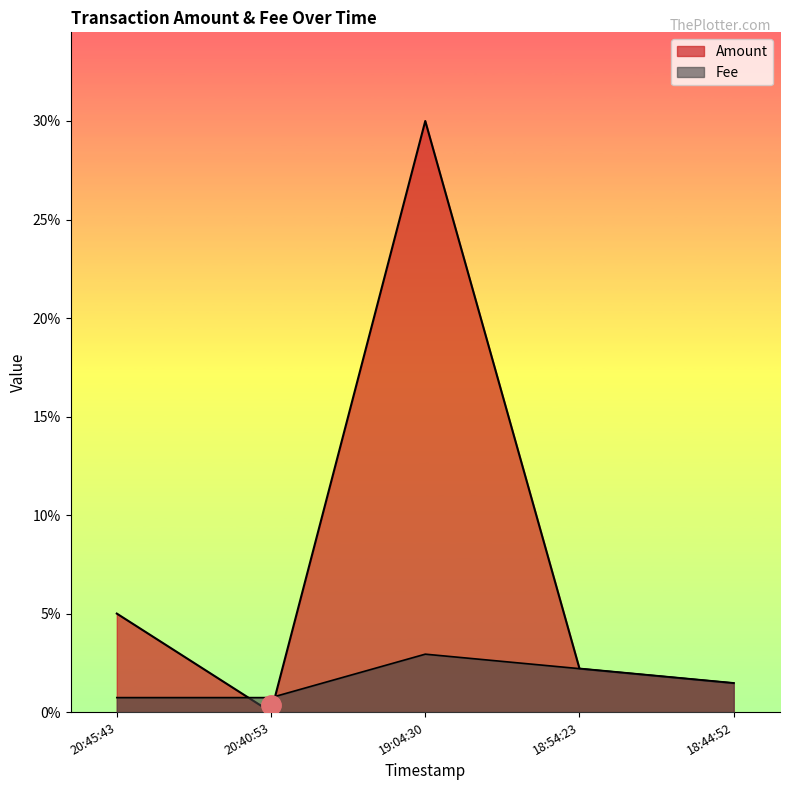

How many positive values does the Amount series have?

4